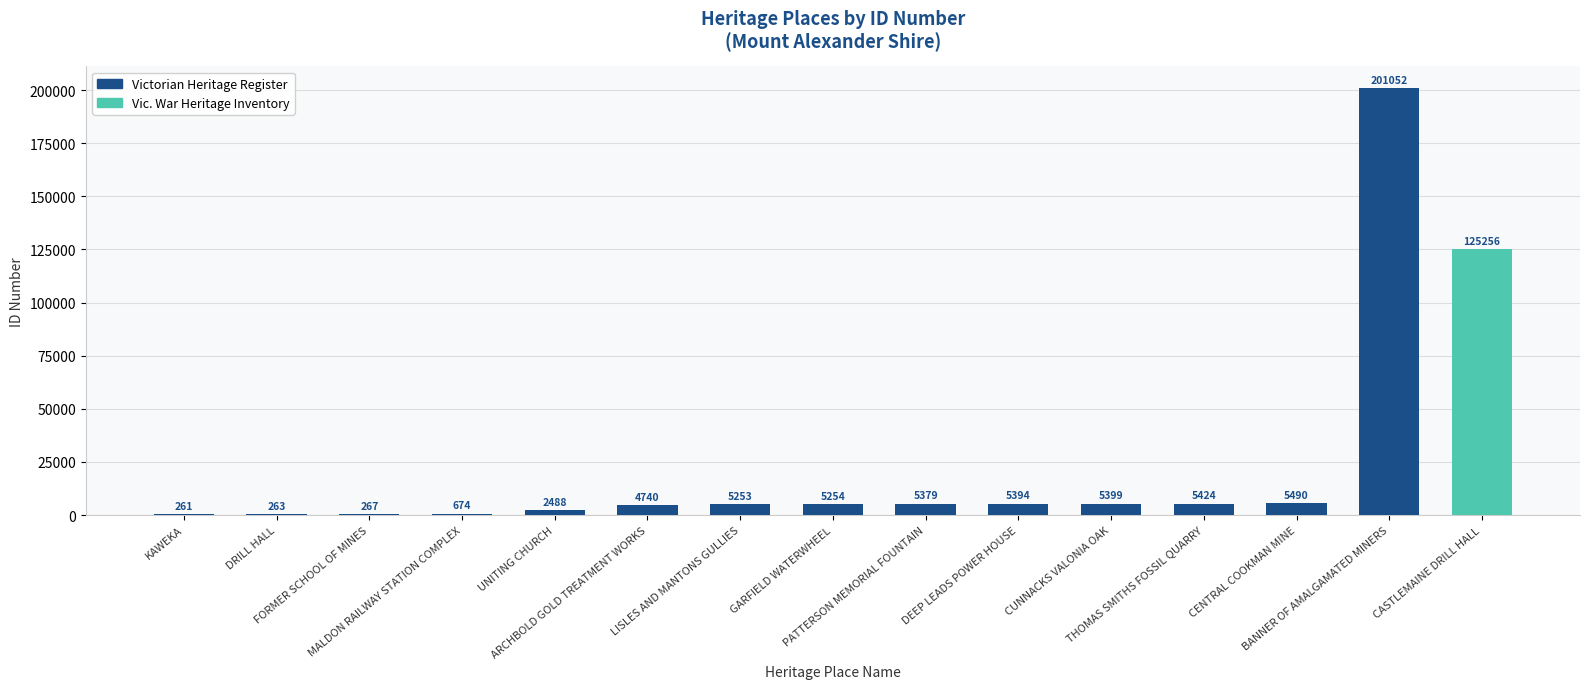

Are the bars horizontal?

No